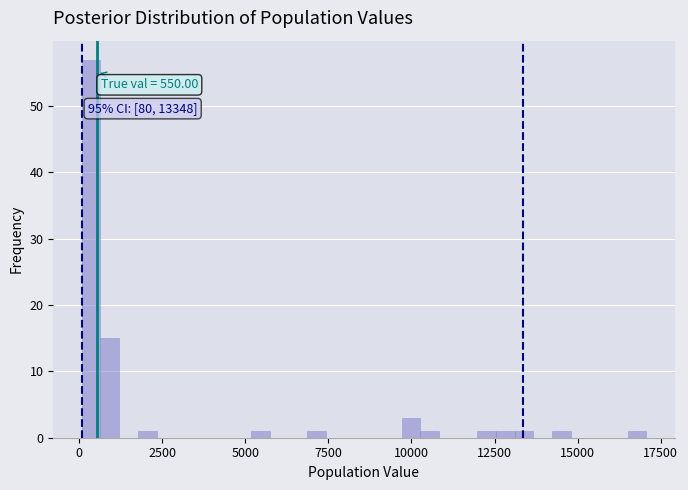

Around what value on the x-axis is the tallest bar? Give the approximate position of its centre, as read against the axis.

500